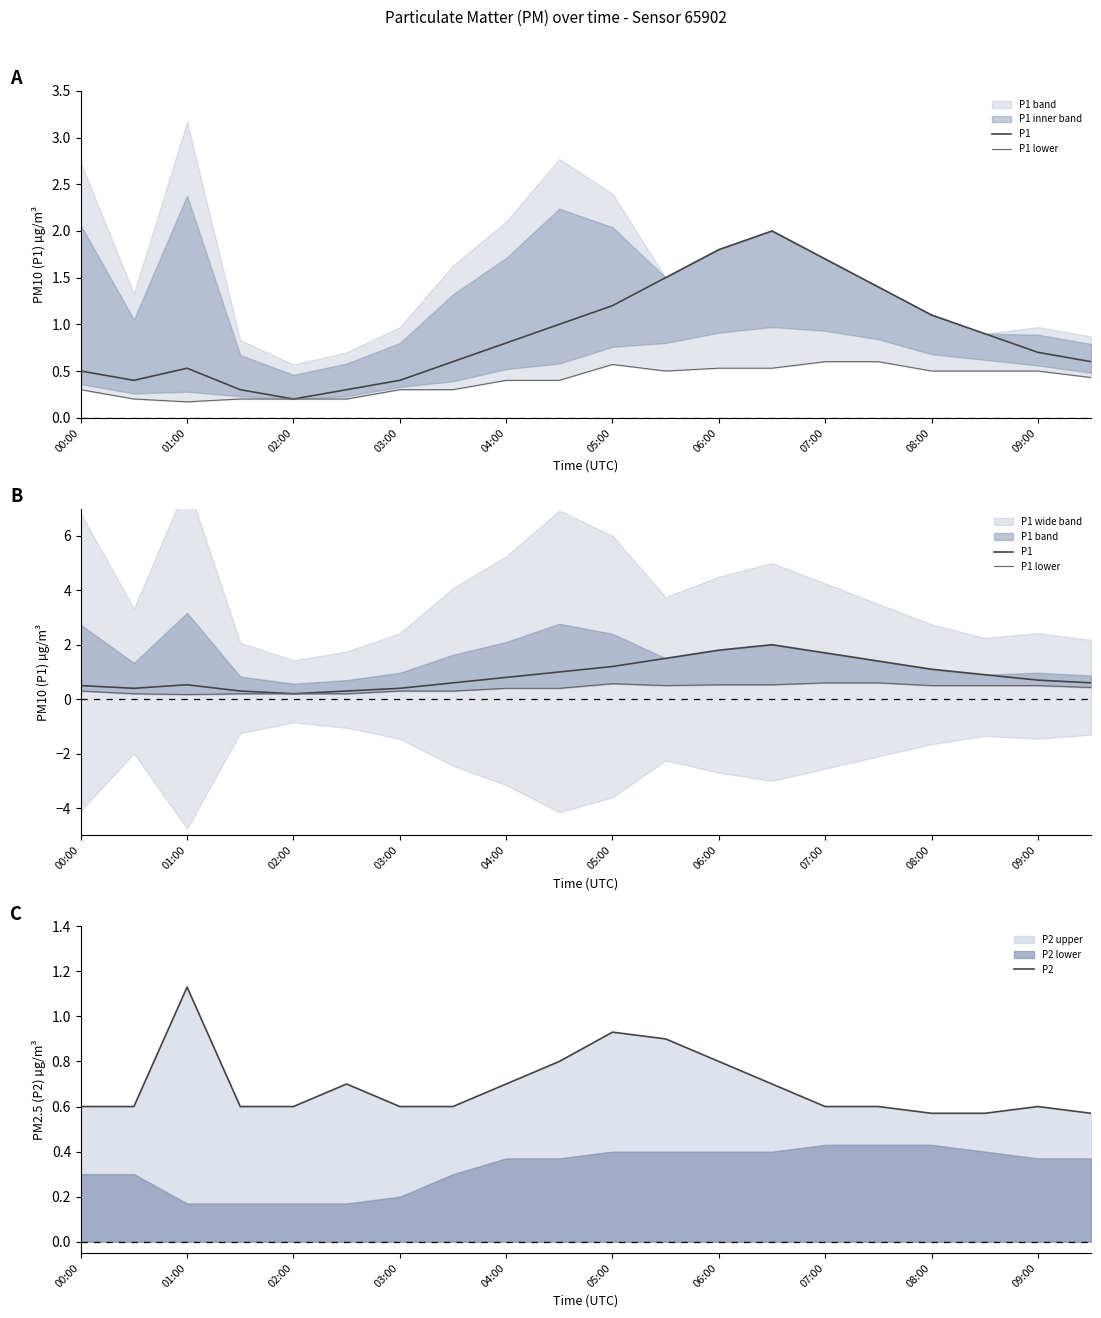

The P2 series shows 0.6 at 03:00. True or false?

True